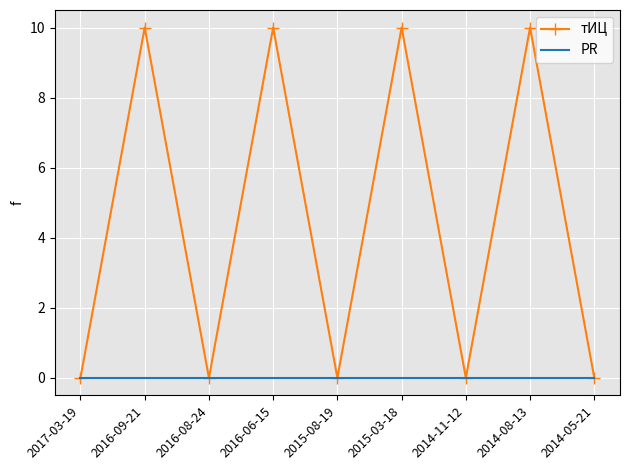

At 2016-06-15, list the series in order from smallest to largest.

PR, тИЦ